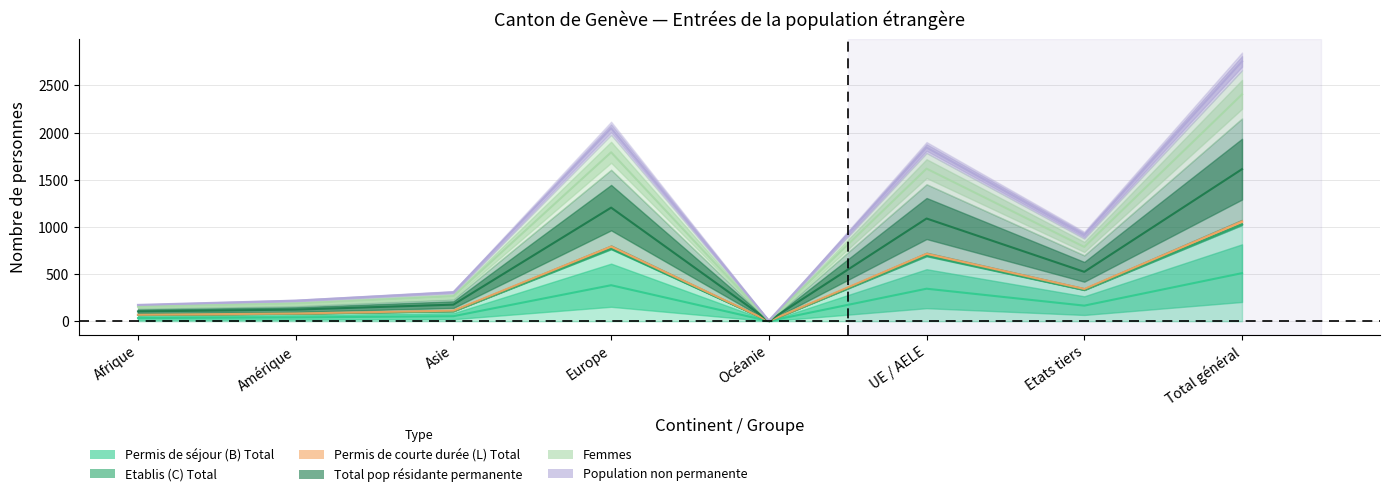

What position from the right is Asie?

6